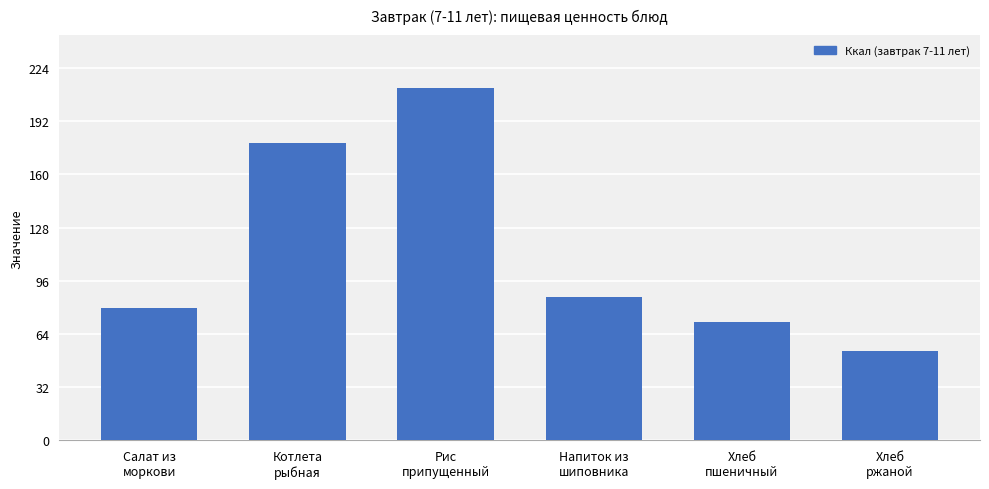

What is the difference between the values at Напиток из
шиповника and Салат из
моркови?

6.7